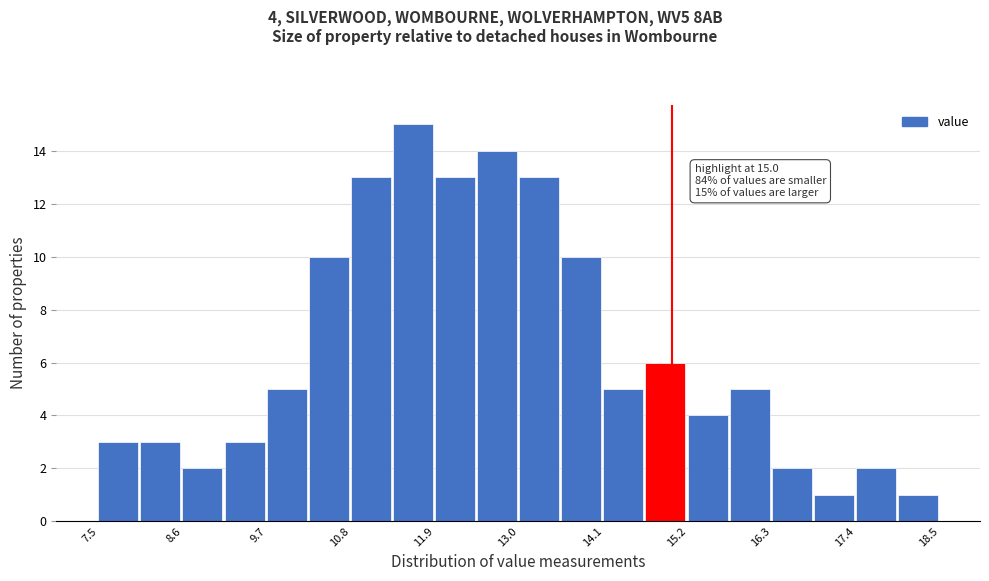

Around what value on the x-axis is the tallest bar? Give the approximate position of its centre, as read against the axis.

11.6